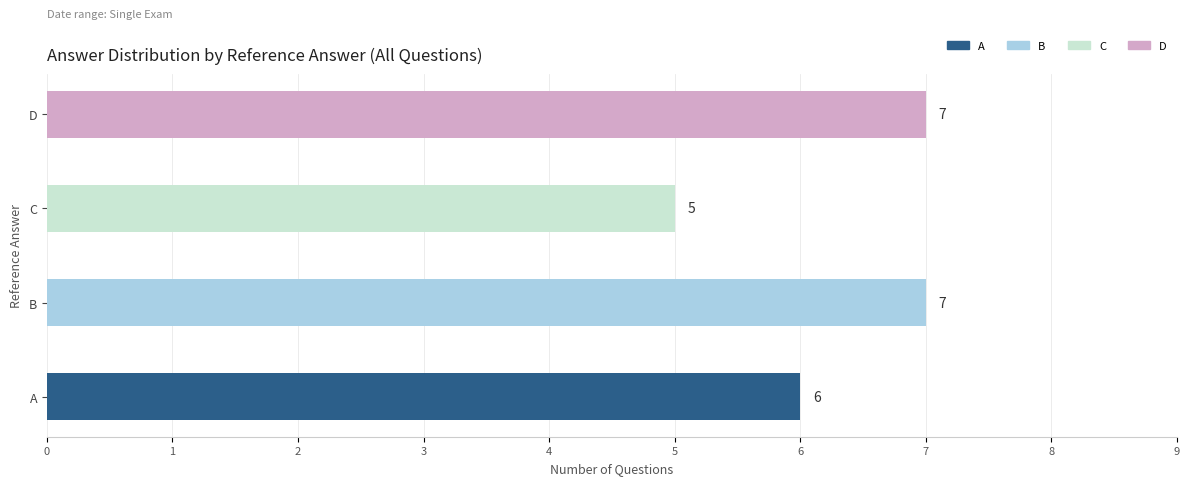

Reading right to left, extract all data points from this chart.

D=7	C=5	B=7	A=6